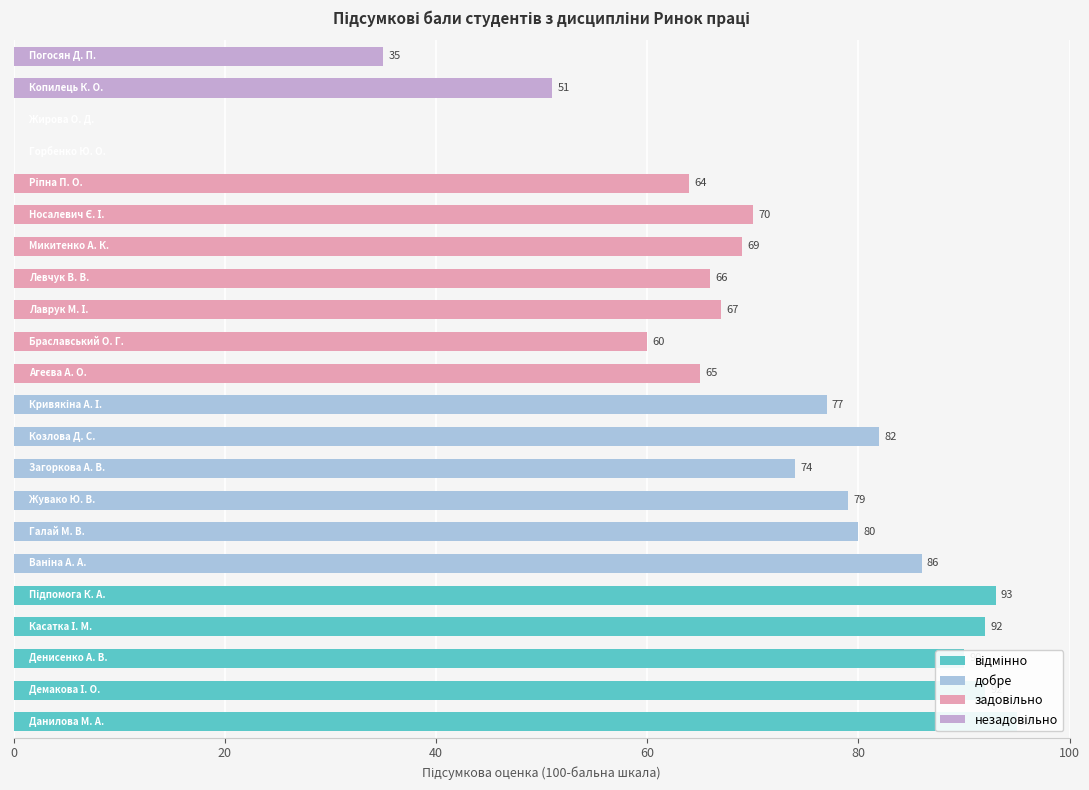

What is the maximum value shown in the chart?

95